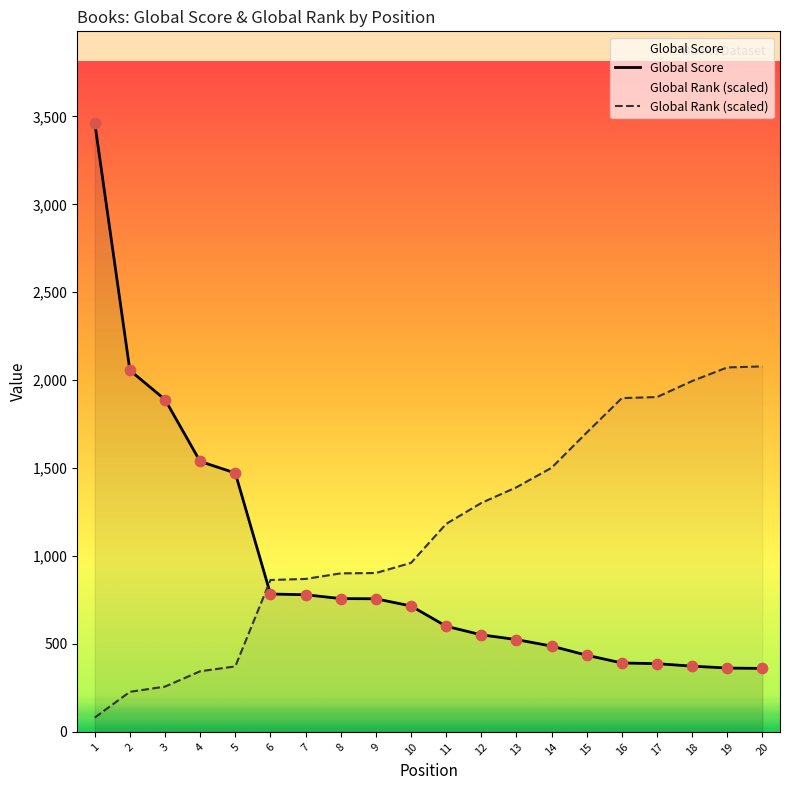

At which category is the sum across all series the highest?

1